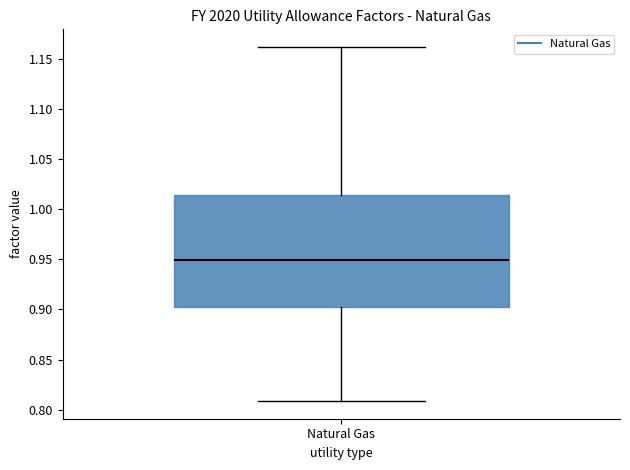

Where is the upper edge of the box for Natural Gas on the y-axis? The values are not printed on the chart, so give them approximately, as read against the axis.

1.015